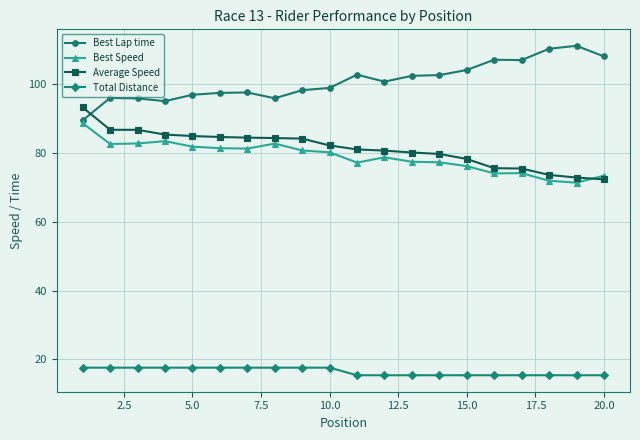

True or false: Total Distance and Best Speed cross at least once.

False